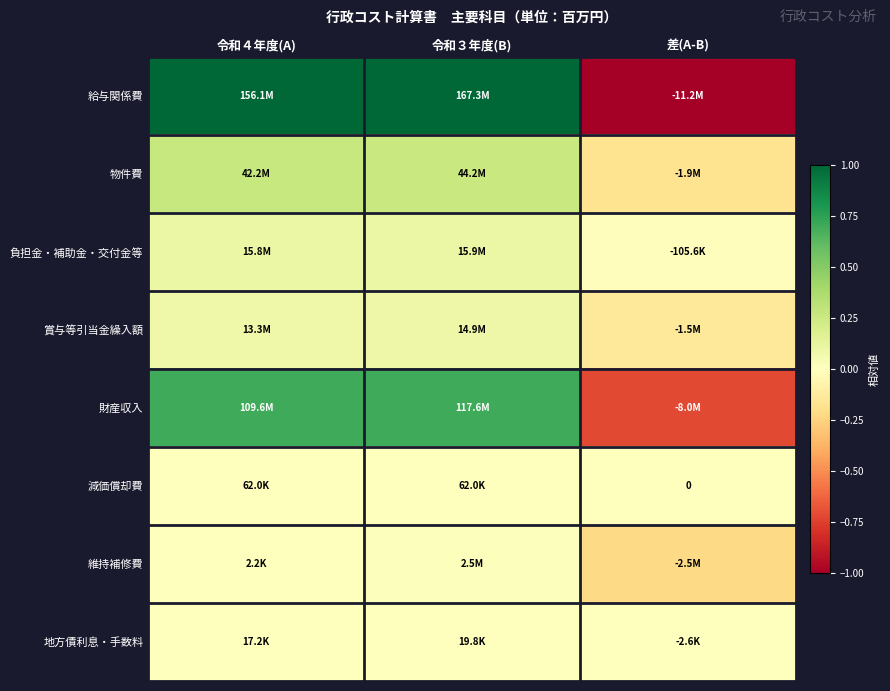

Between 令和４年度(A) and 差(A-B), which series saw the biggest shift?

給与関係費